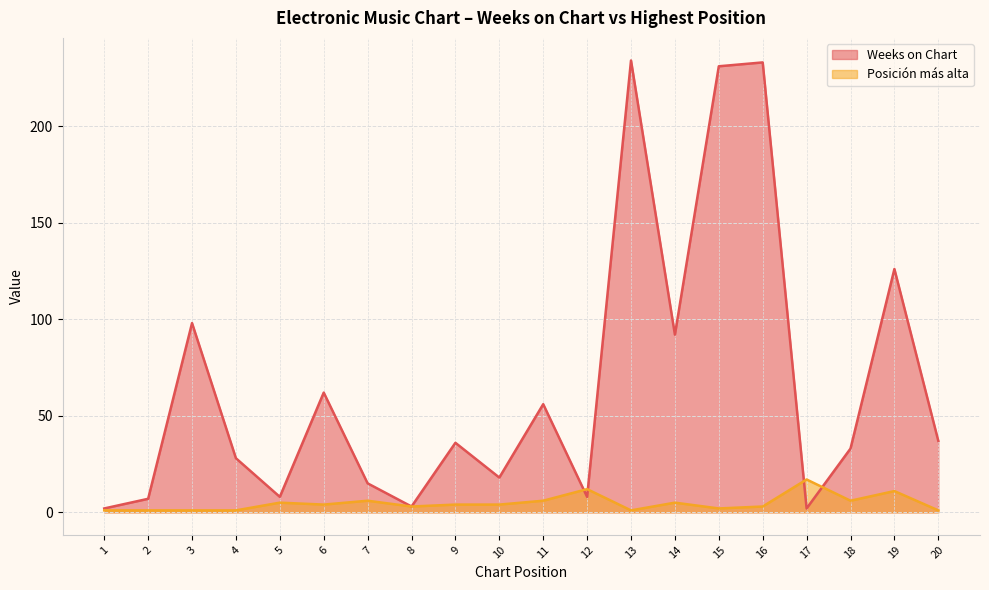

How many data points in Weeks on Chart are above 36?

9